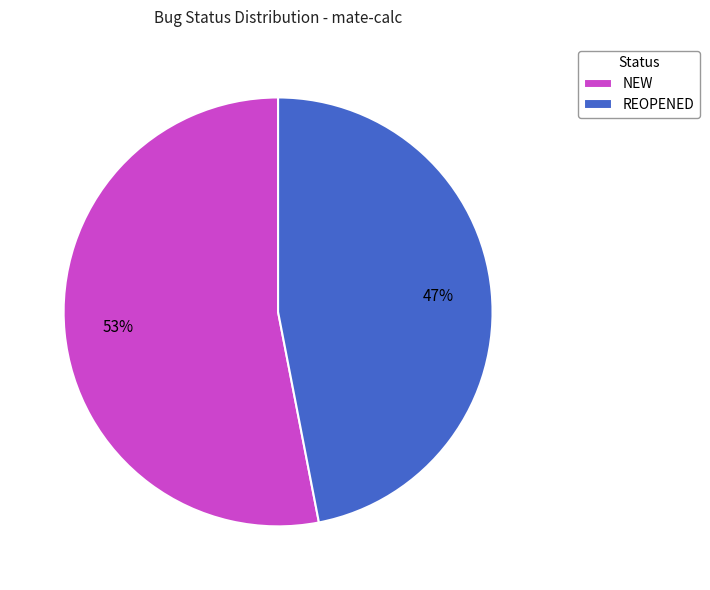

How many slices are in this pie chart?

2